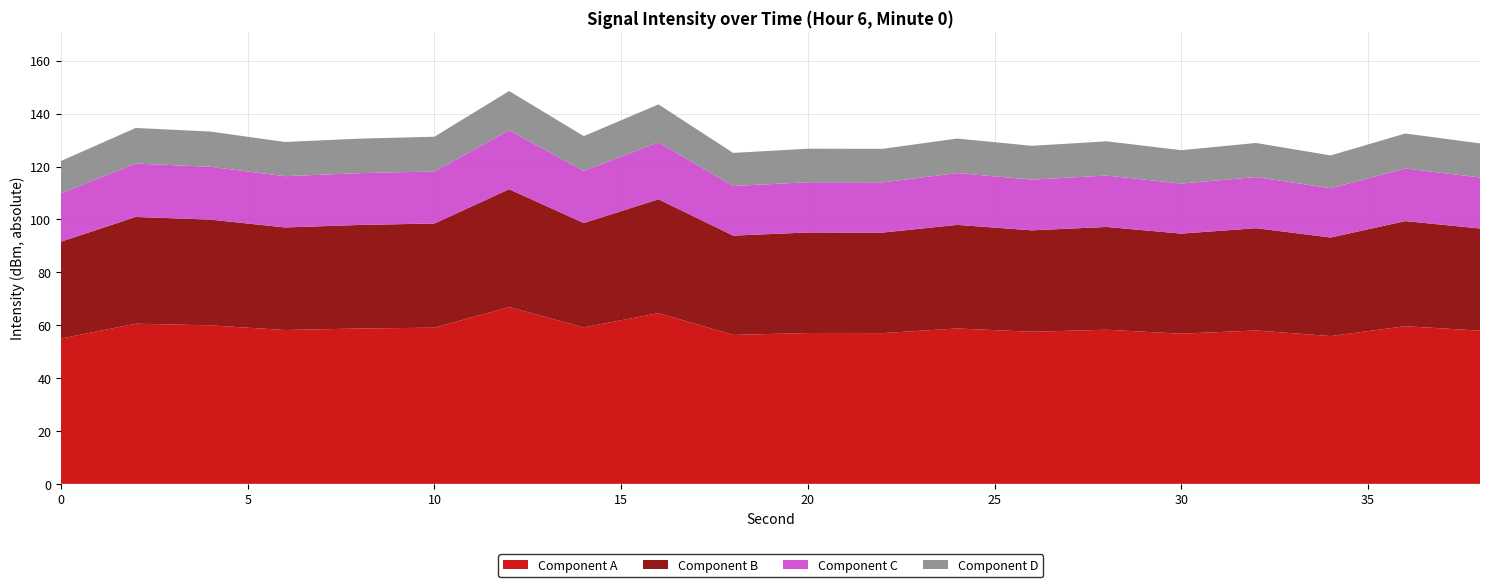

What is the lowest value of the Component A series?

54.9